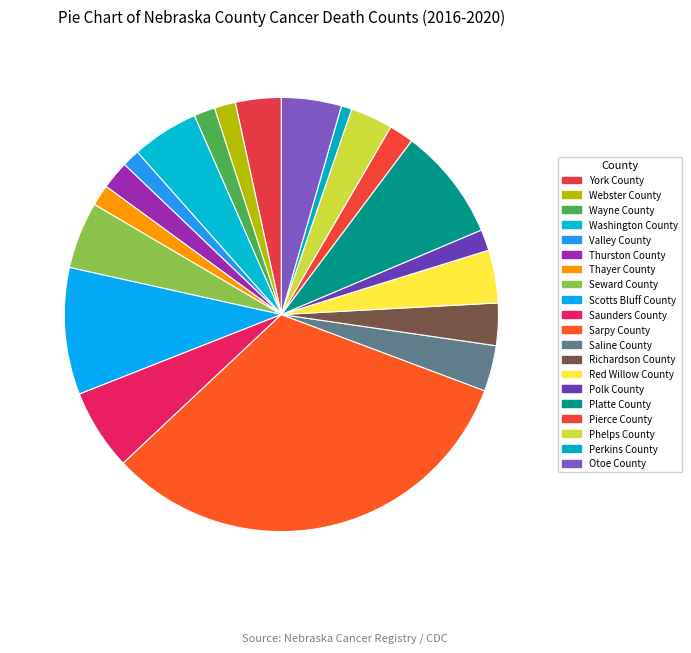

How many segments does this pie chart have?

20